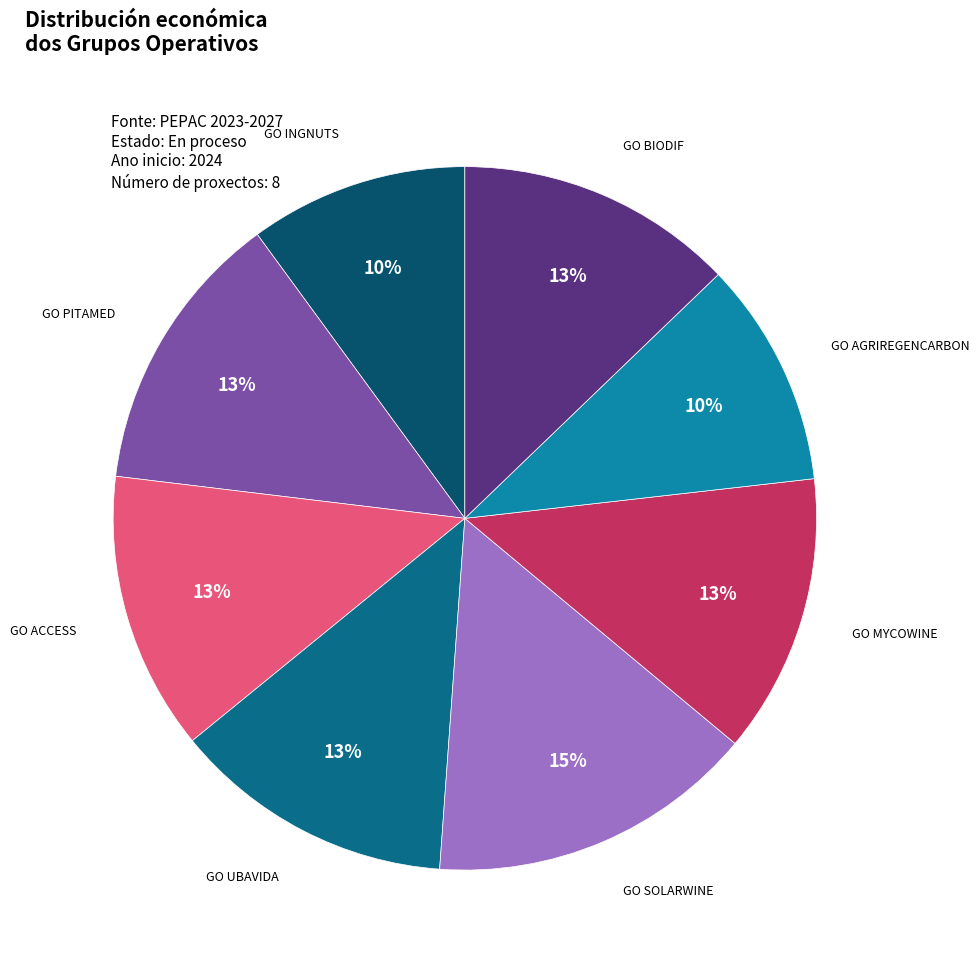

How many segments does this pie chart have?

8